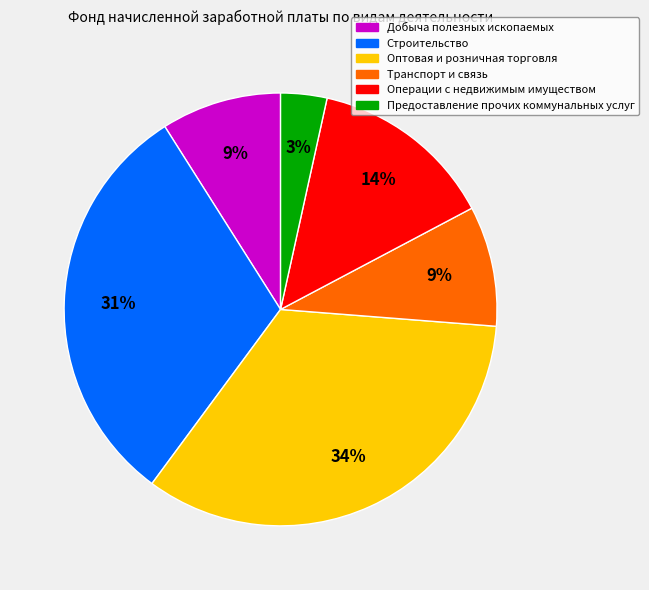

Count the number of slices in the pie.

6